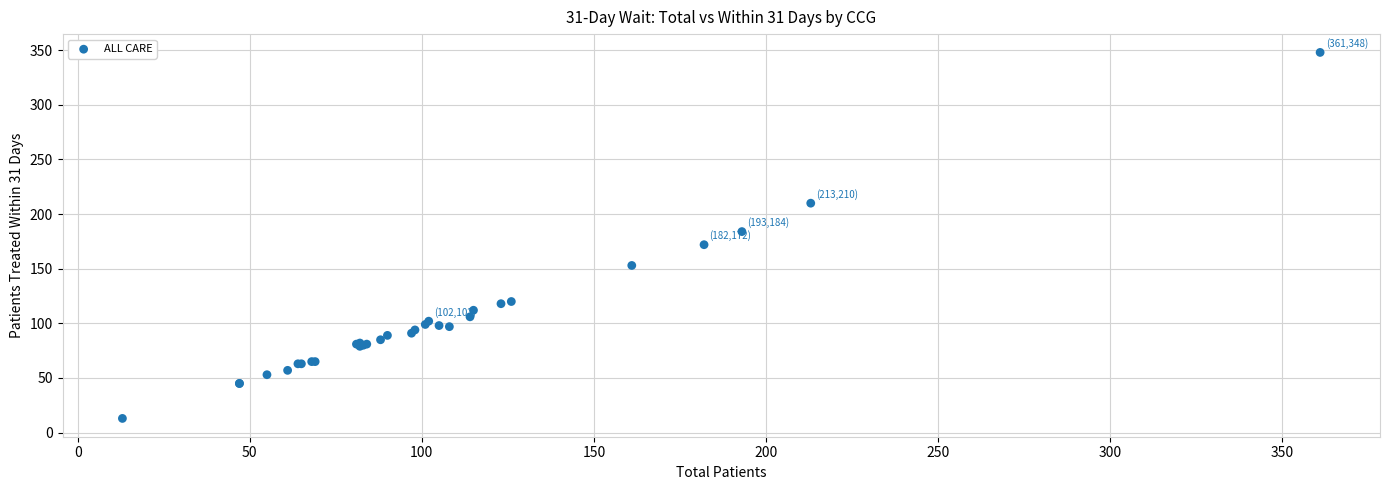

What Y value in the scatter plot is closest to 180?

184